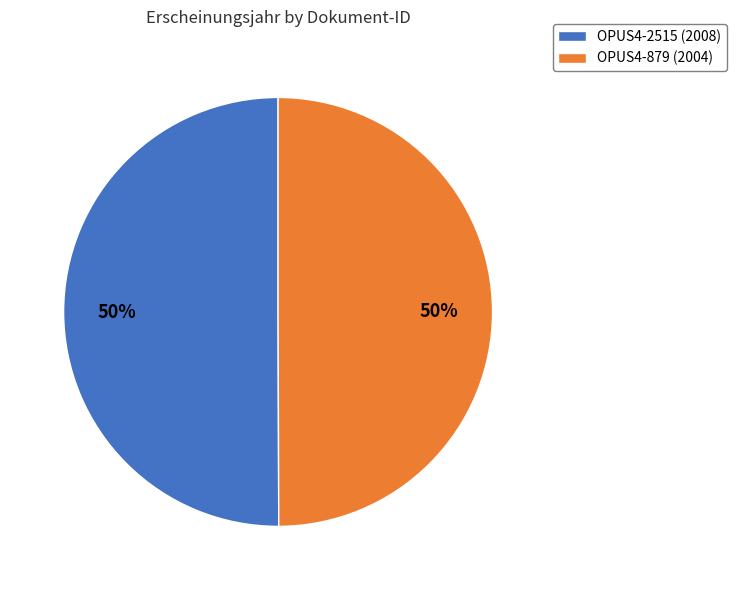

To the nearest percent, what percentage of the pie is OPUS4-879 (2004)?

50%